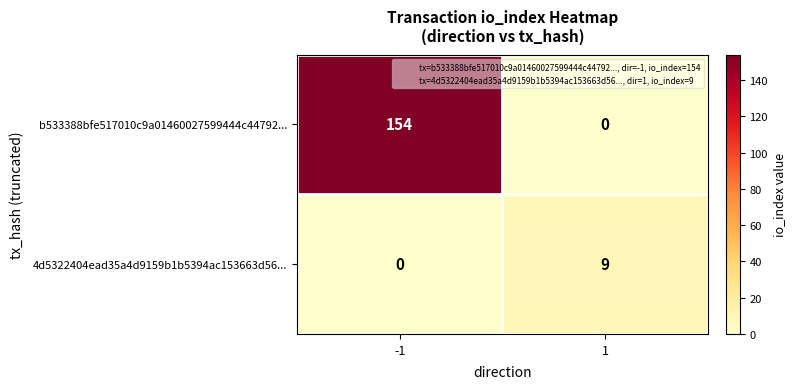

Is it true that b533388bfe517010c9a01460027599444c44792... equals 0 at 1?

True